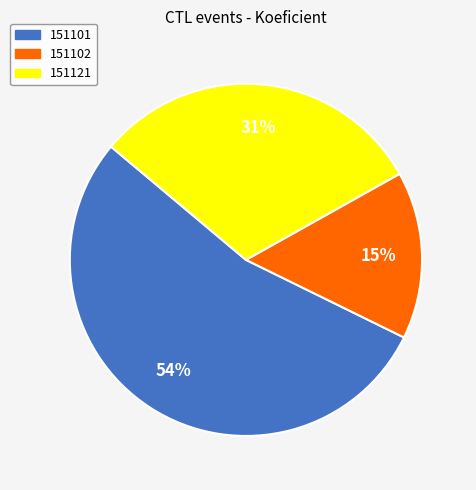

Which slice represents more than half of the pie?

151101